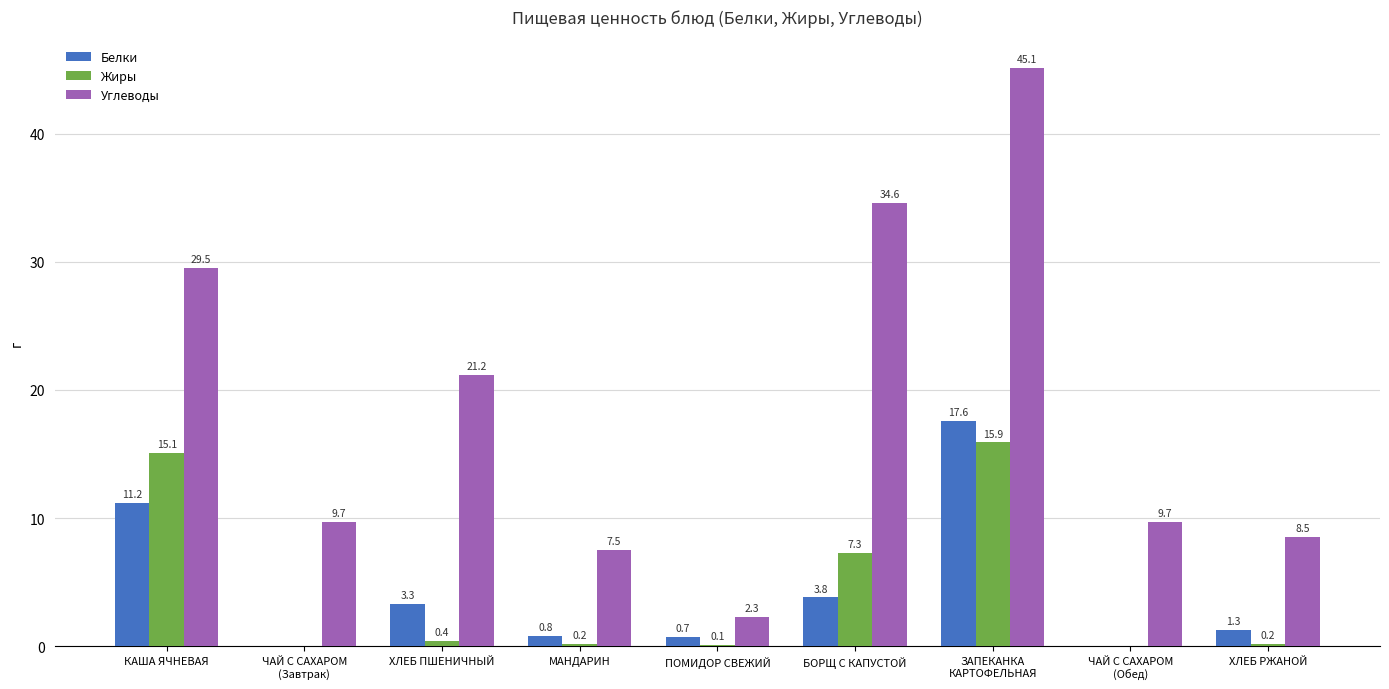

What is the sum of all Жиры values?

39.2